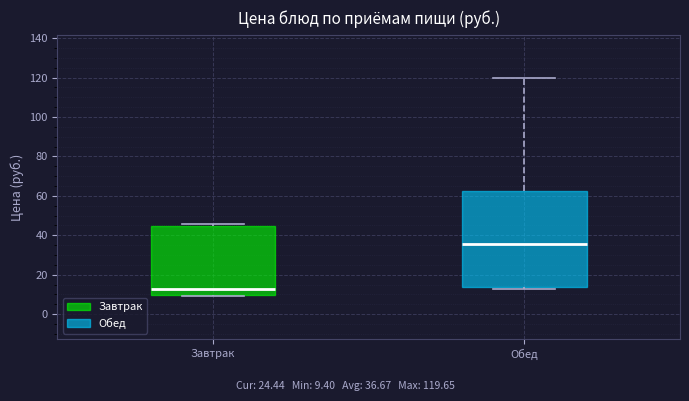

Comparing the boxes themselves (not the whiskers), which one is the tallest?

Обед